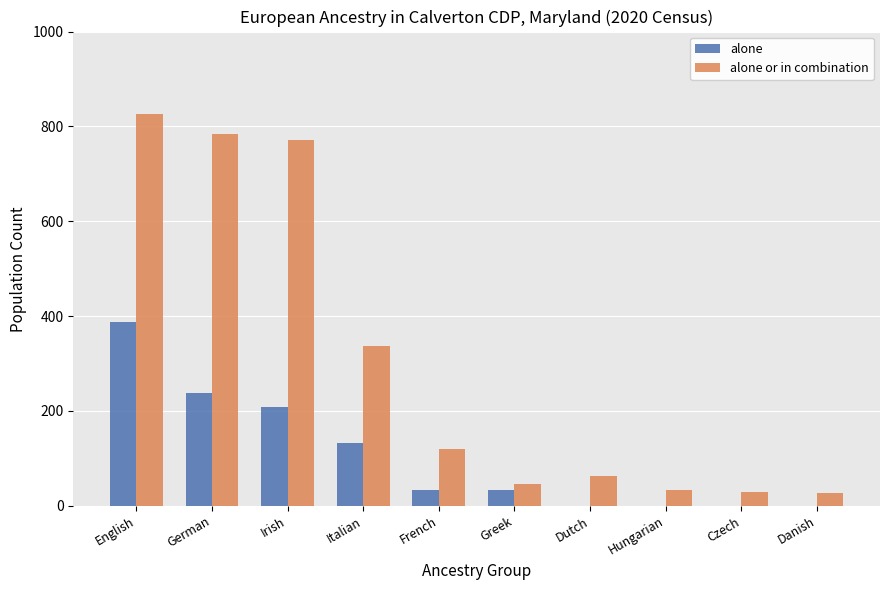

At which category is the sum across all series the highest?

English